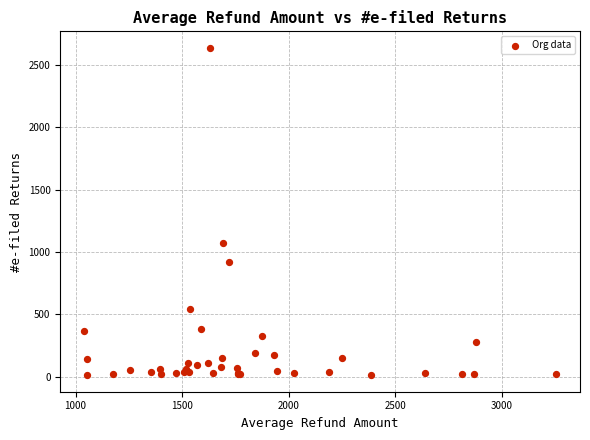

What Y value in the scatter plot is closest to 1325?

1072